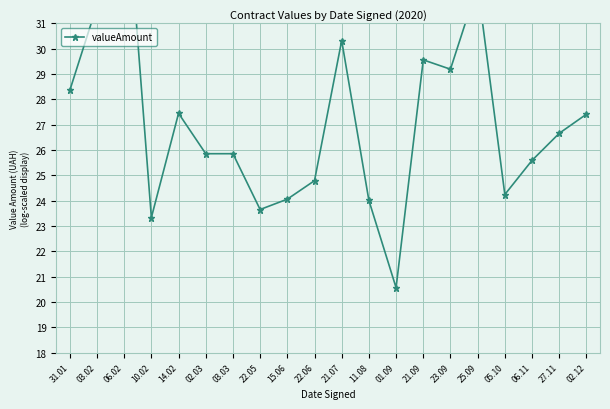

Reading left to right, list all the values displayed in this chart.

28.4	31.7	37.3	23.3	27.4	25.9	25.9	23.6	24.1	24.8	30.3	24.0	20.6	29.6	29.2	32.5	24.2	25.6	26.7	27.4